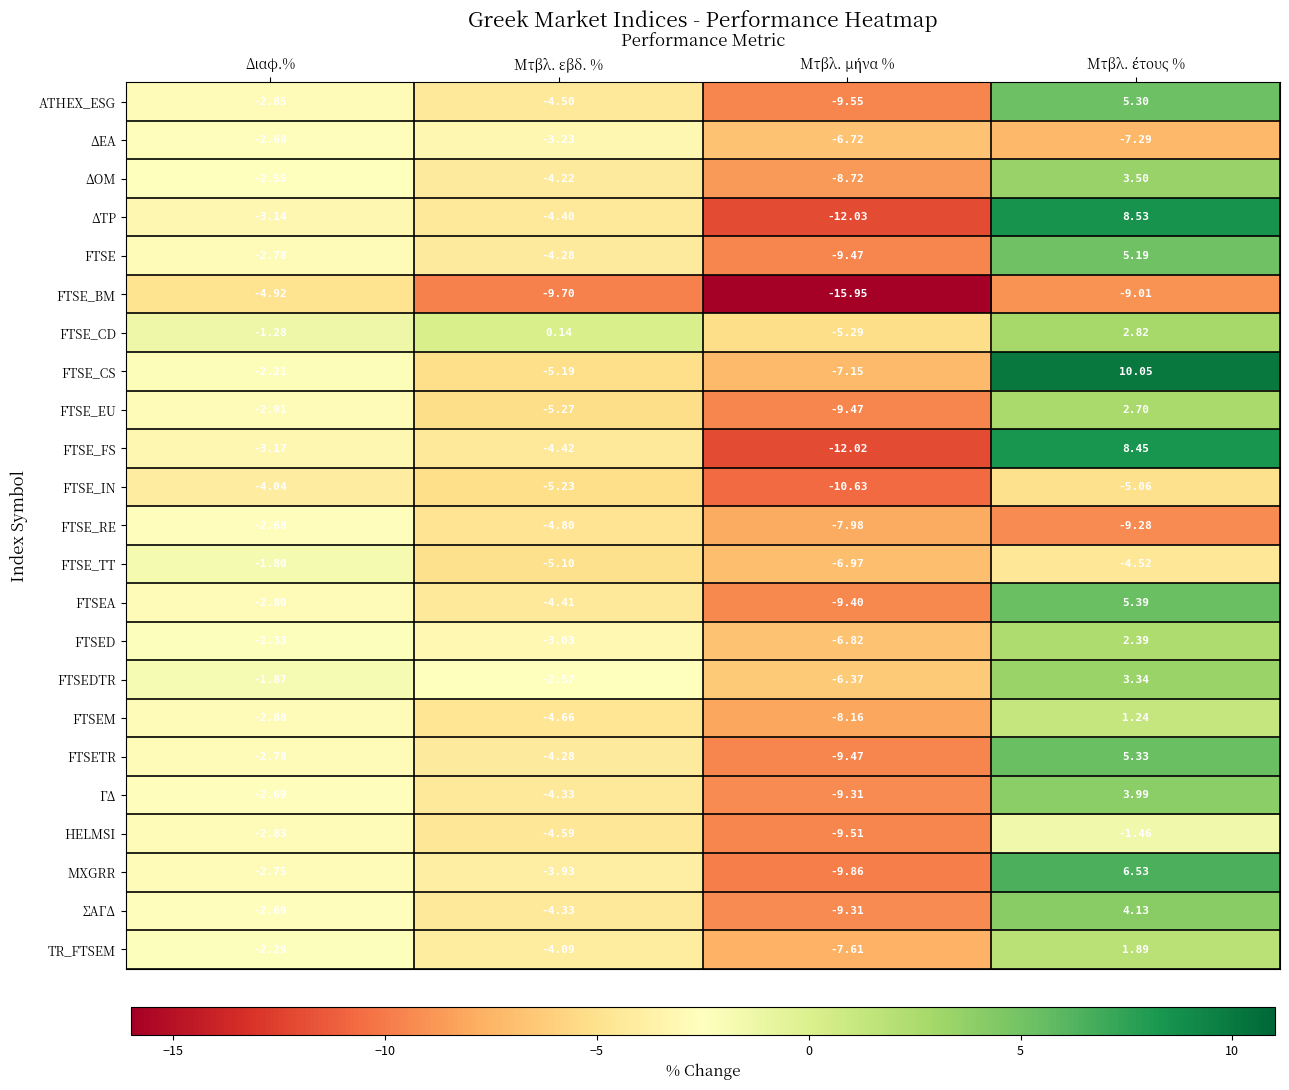

How many data points does each series have?

4